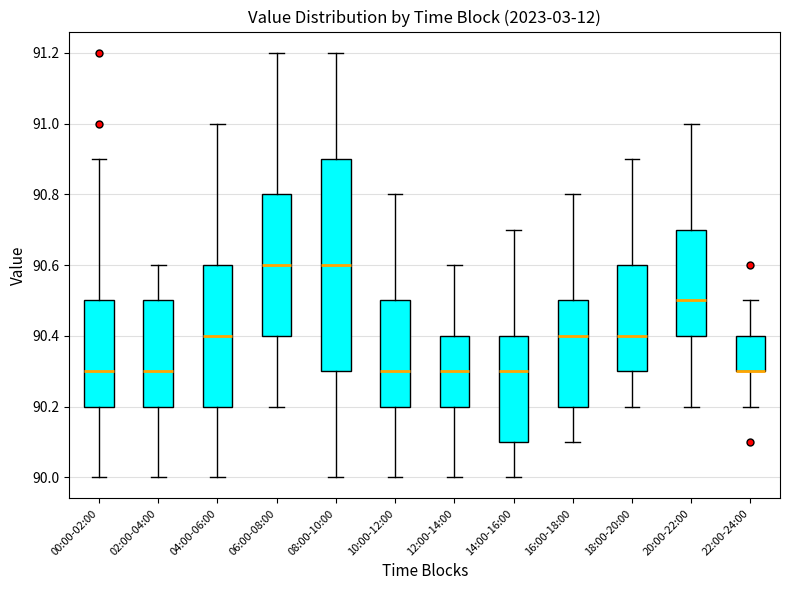

Comparing the boxes themselves (not the whiskers), which one is the tallest?

08:00-10:00